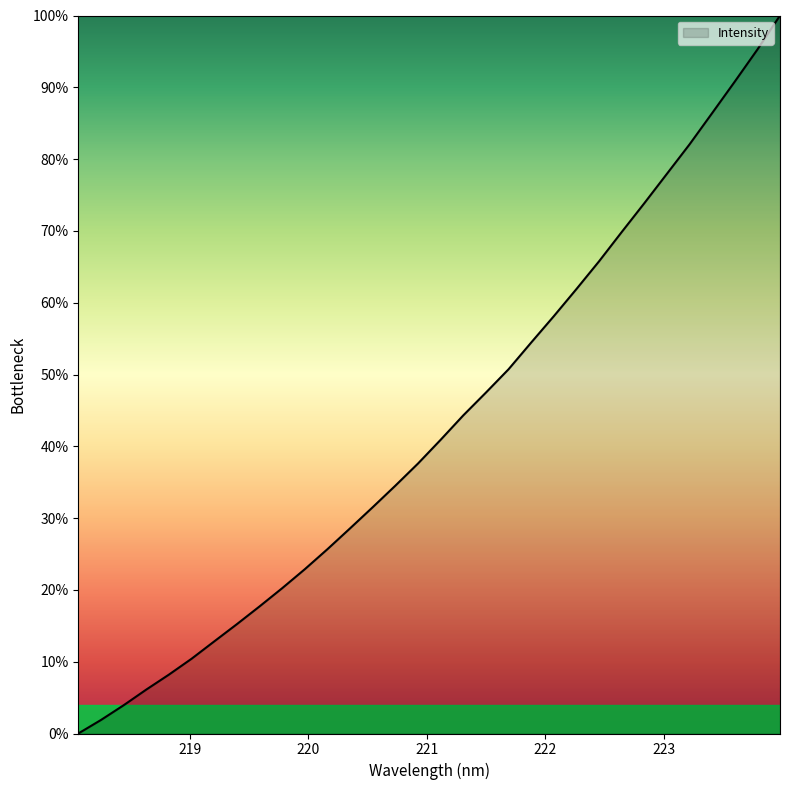

What is the greatest value displayed?

100.0